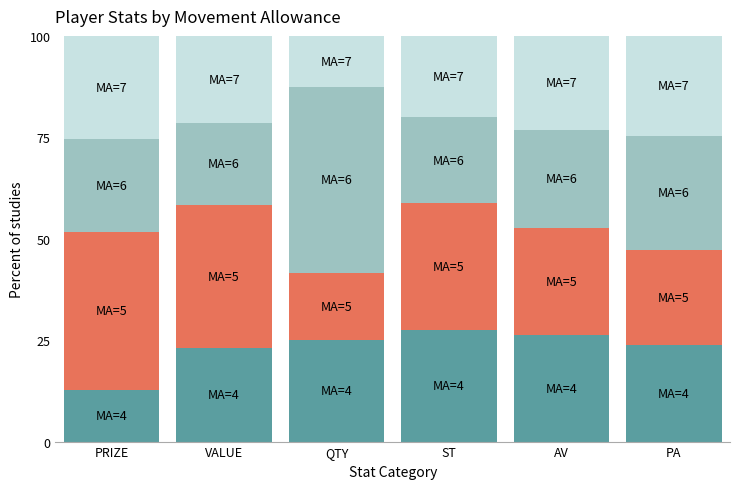

What is the total value across all series at PA?

100.0